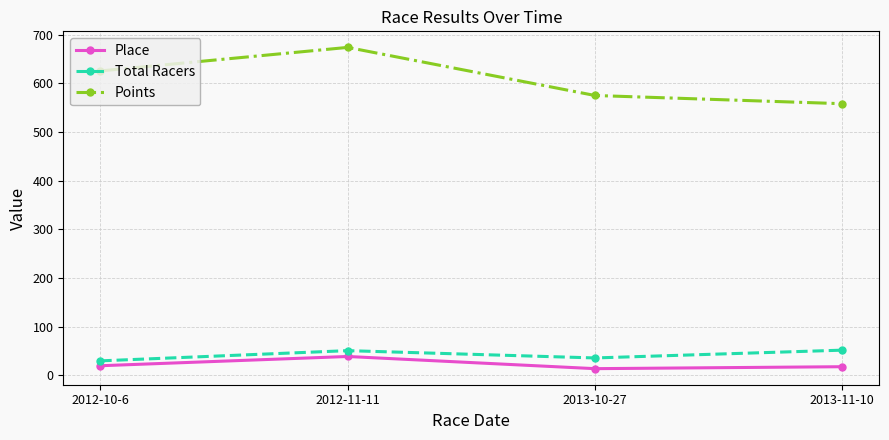

How many data points does each series have?

4